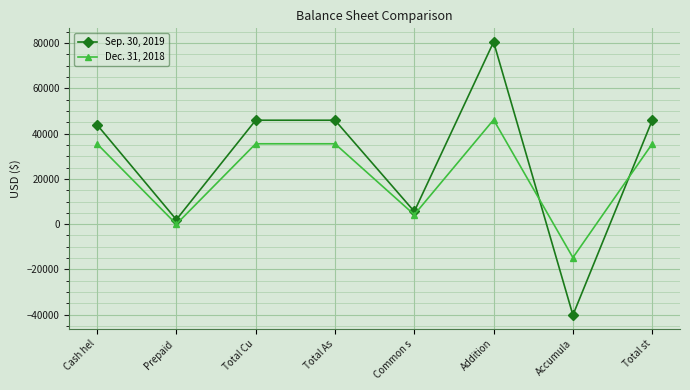

What is the total value across all series at Cash hel?

79360